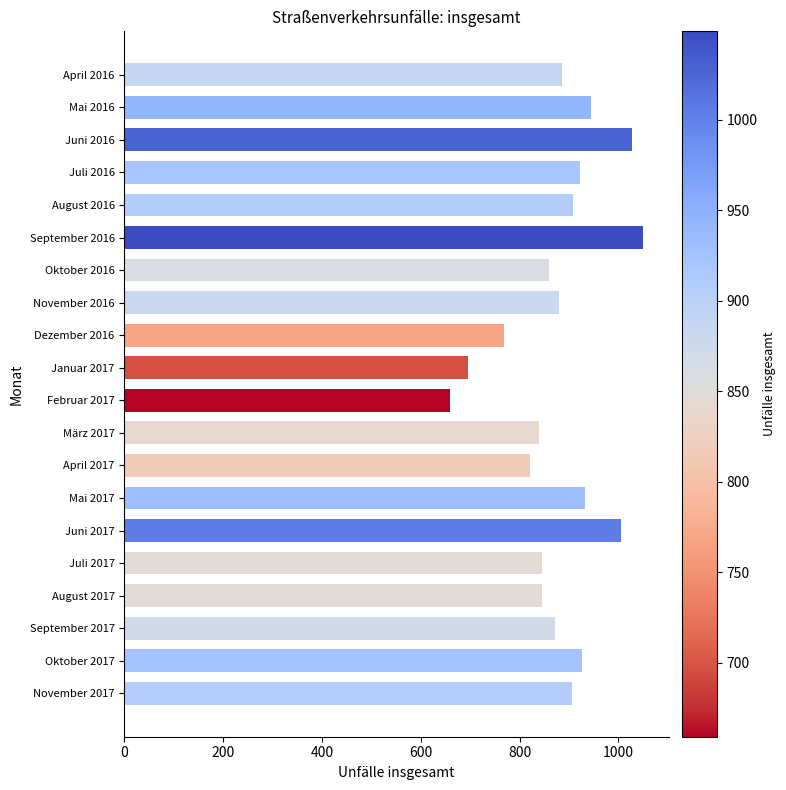

Count the number of categories in the chart.

20